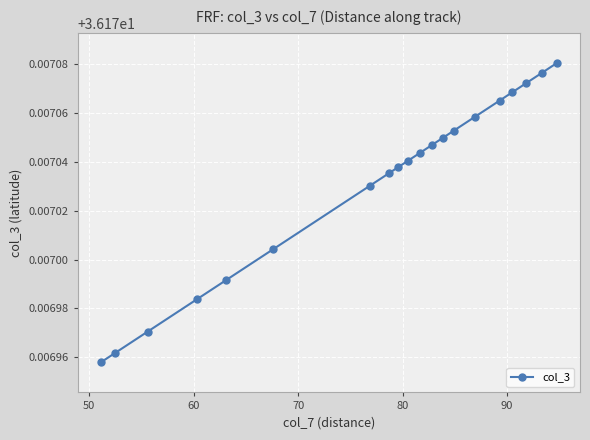

What is the sum of all values?

723.5